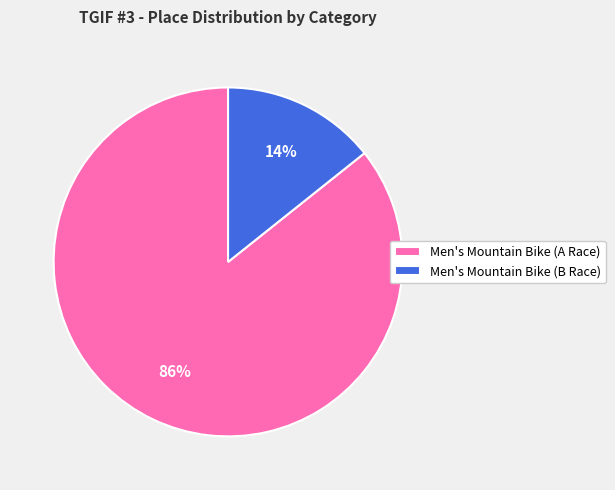

To the nearest percent, what is the combined percentage of Men's Mountain Bike (A Race) and Men's Mountain Bike (B Race)?

100%